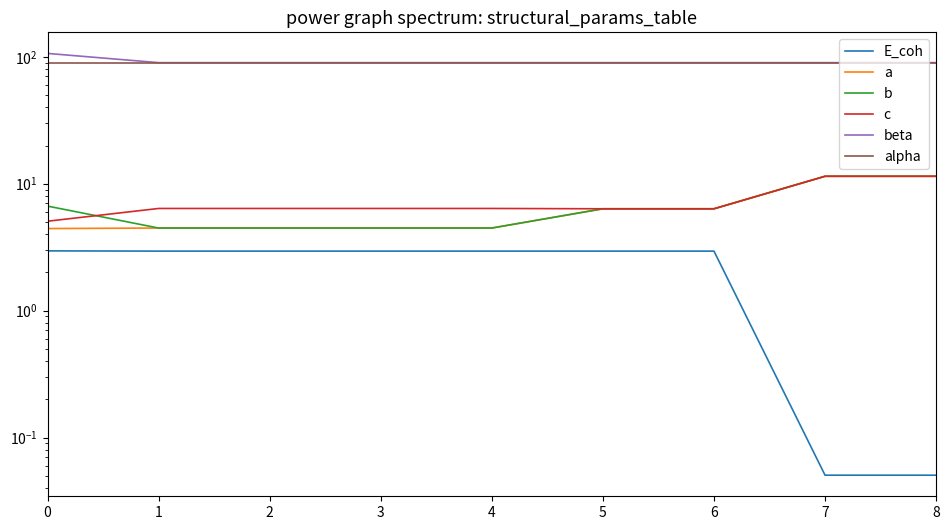

At 3, list the series in order from largest to smallest.

beta, alpha, c, a, b, E_coh